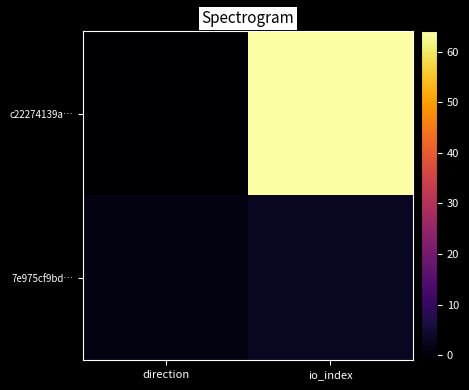

Which series has the largest range (max minus min)?

c22274139a…